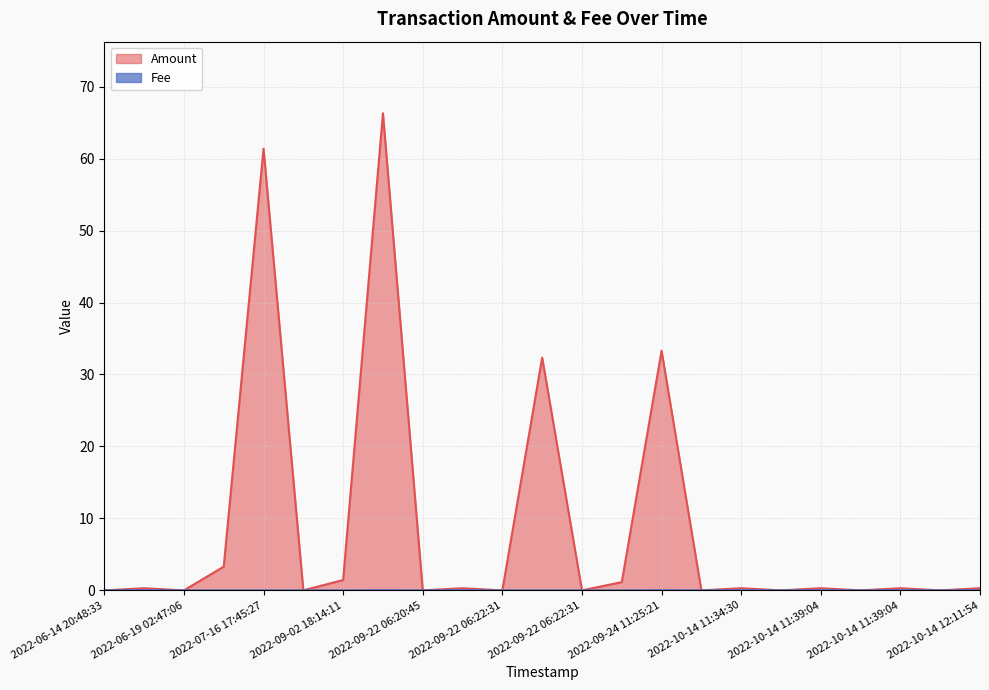

True or false: Amount and Fee cross at least once.

False